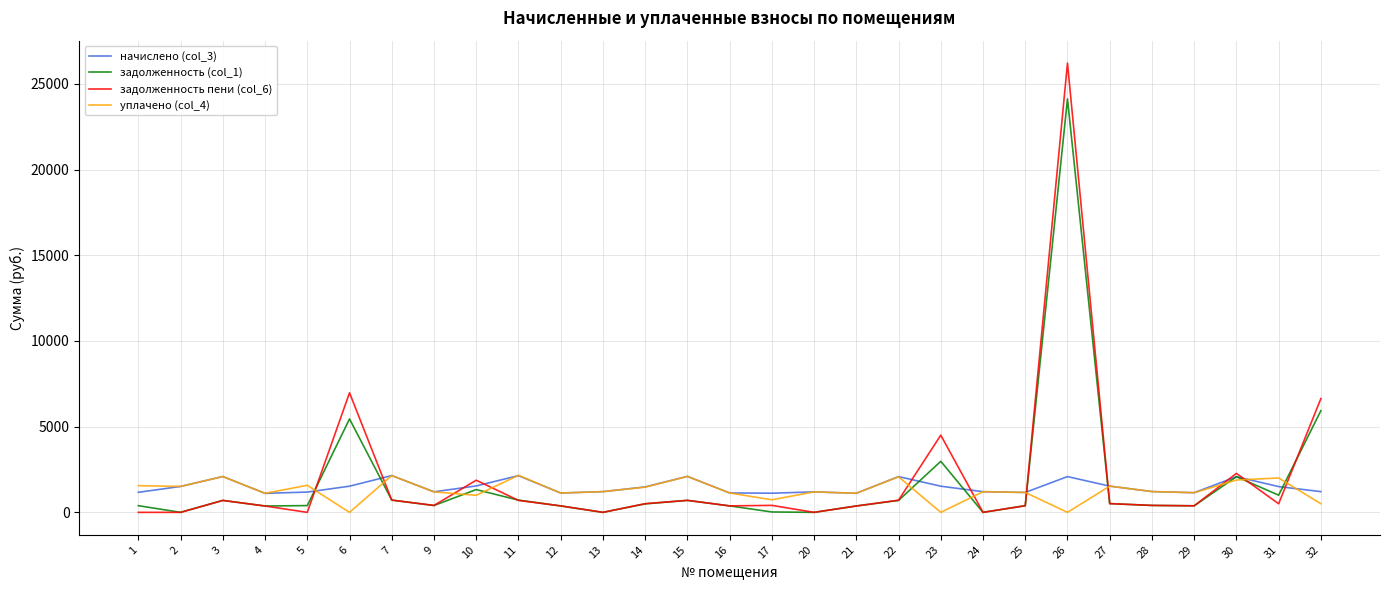

True or false: начислено (col_3) has more than 1 interior local peaks.

True